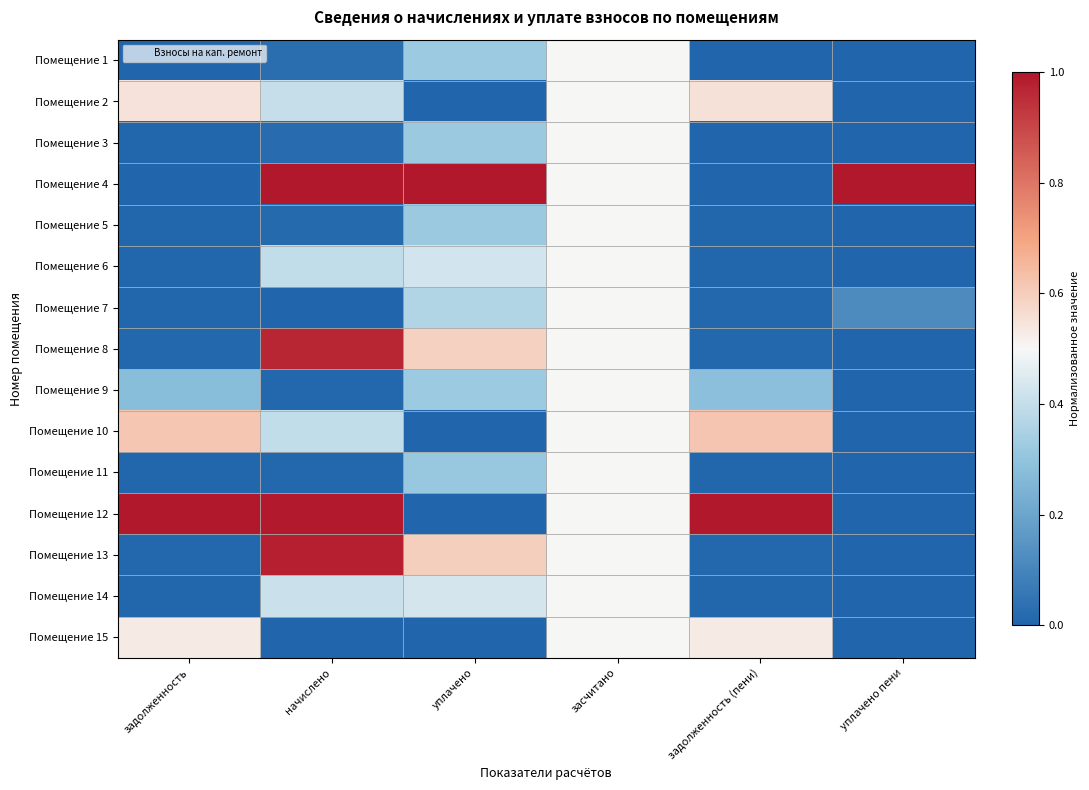

What is the total value across all series at начислено?

5.6